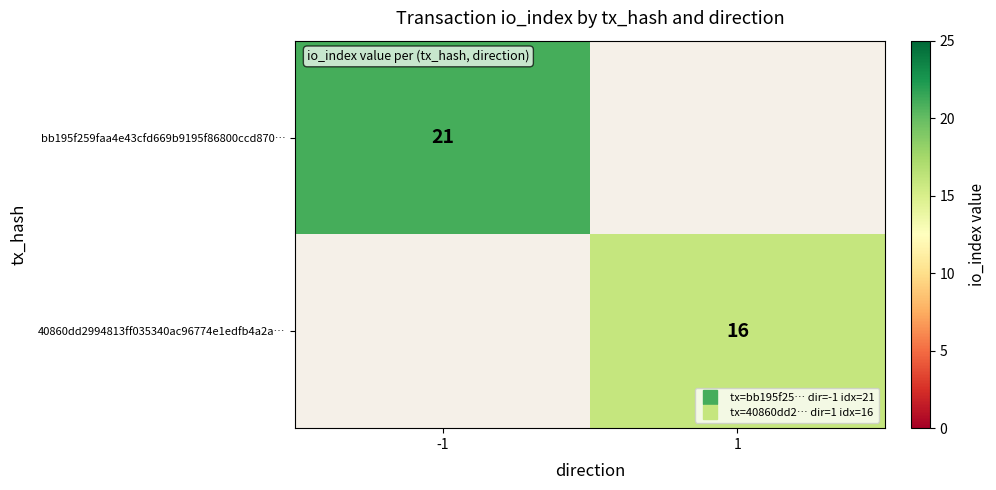

Where is bb195f259faa4e43cfd669b9195f86800ccd870… nearest to the value 21?

-1